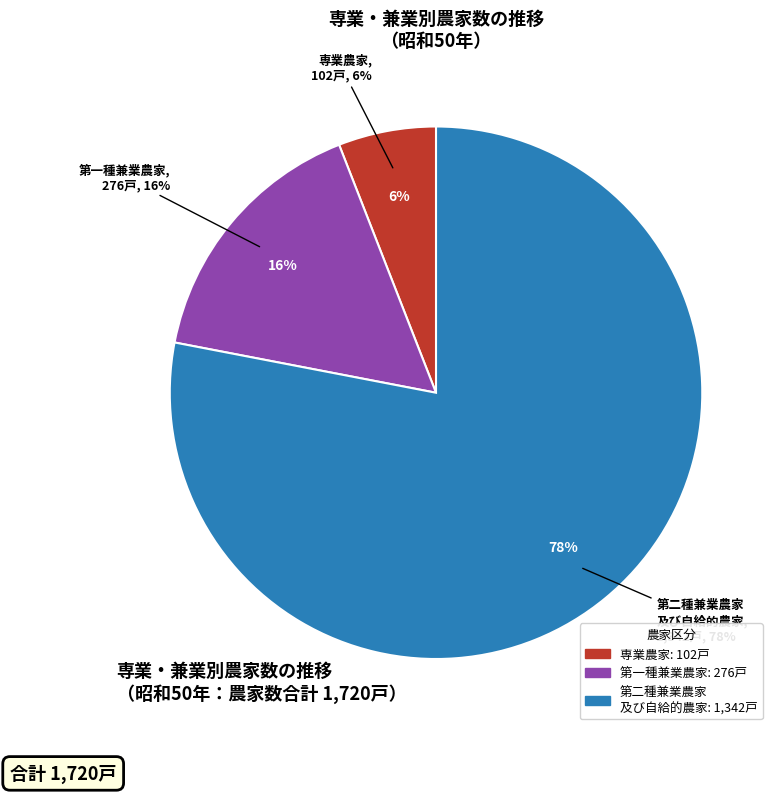

Is it true that 専業農家 is 1% of the pie?

False